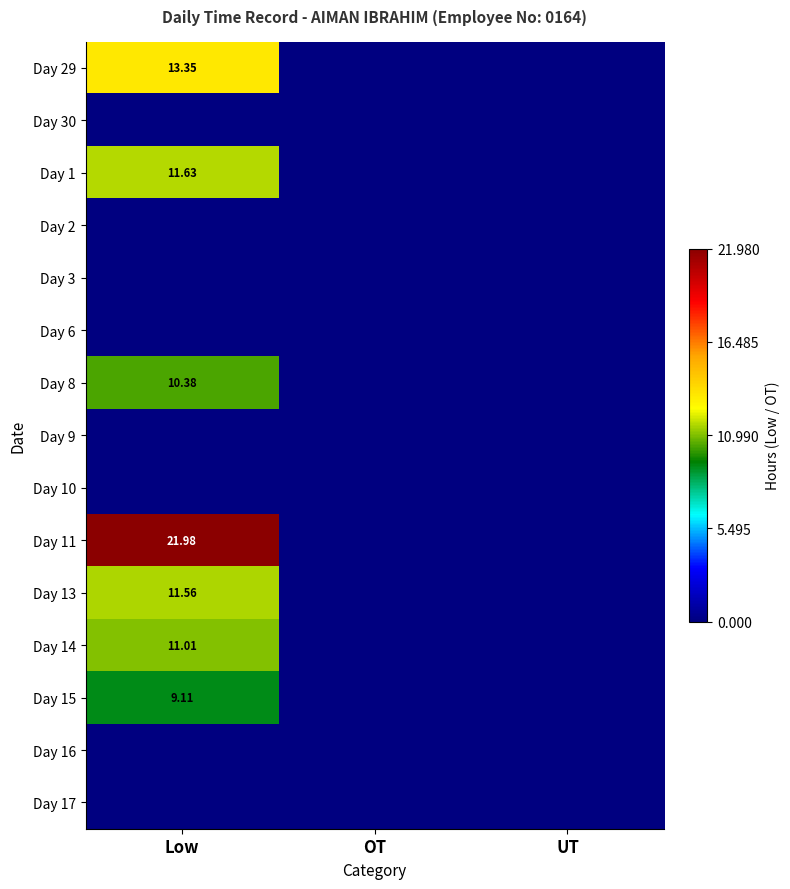

How many data points does each series have?

3